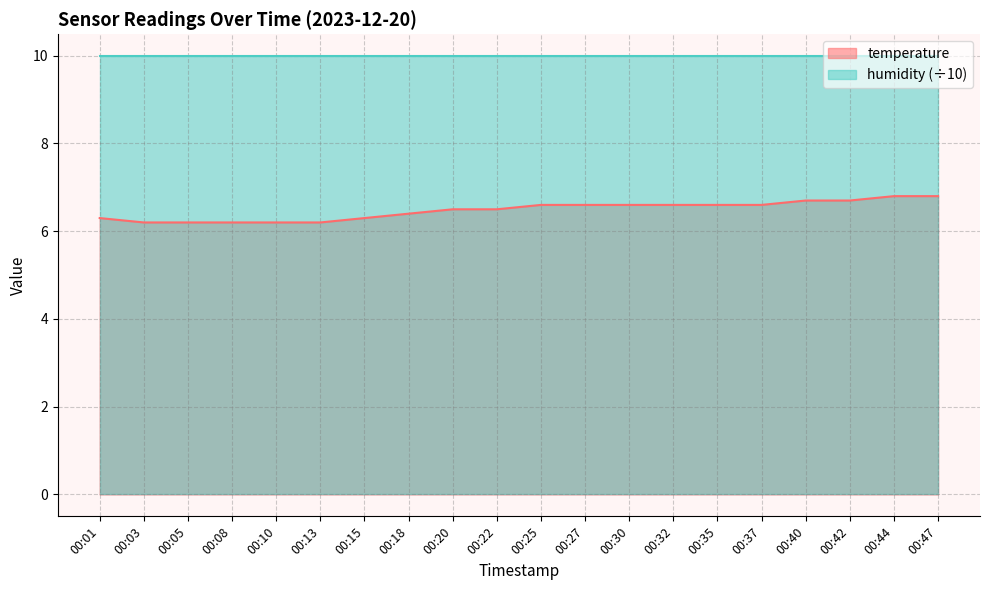

Reading left to right, transcribe all the data shown in this chart.

00:01=6.3	00:03=6.2	00:05=6.2	00:08=6.2	00:10=6.2	00:13=6.2	00:15=6.3	00:18=6.4	00:20=6.5	00:22=6.5	00:25=6.6	00:27=6.6	00:30=6.6	00:32=6.6	00:35=6.6	00:37=6.6	00:40=6.7	00:42=6.7	00:44=6.8	00:47=6.8